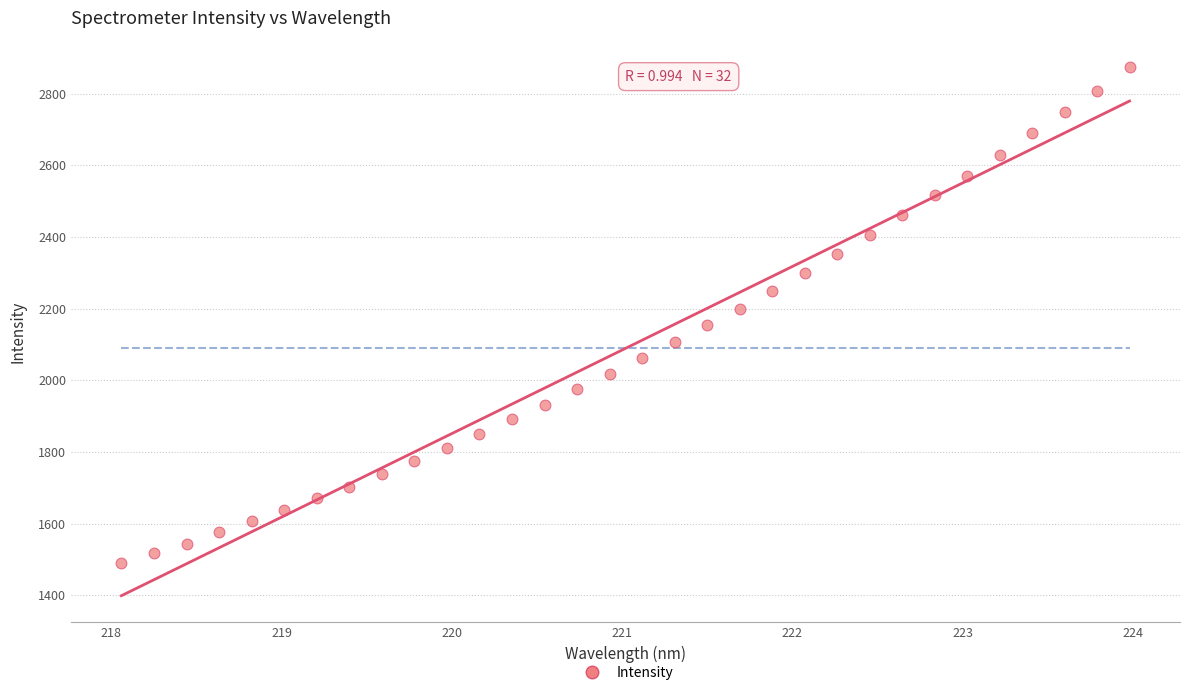

What is the range of Y values (max minus min)?

1384.7